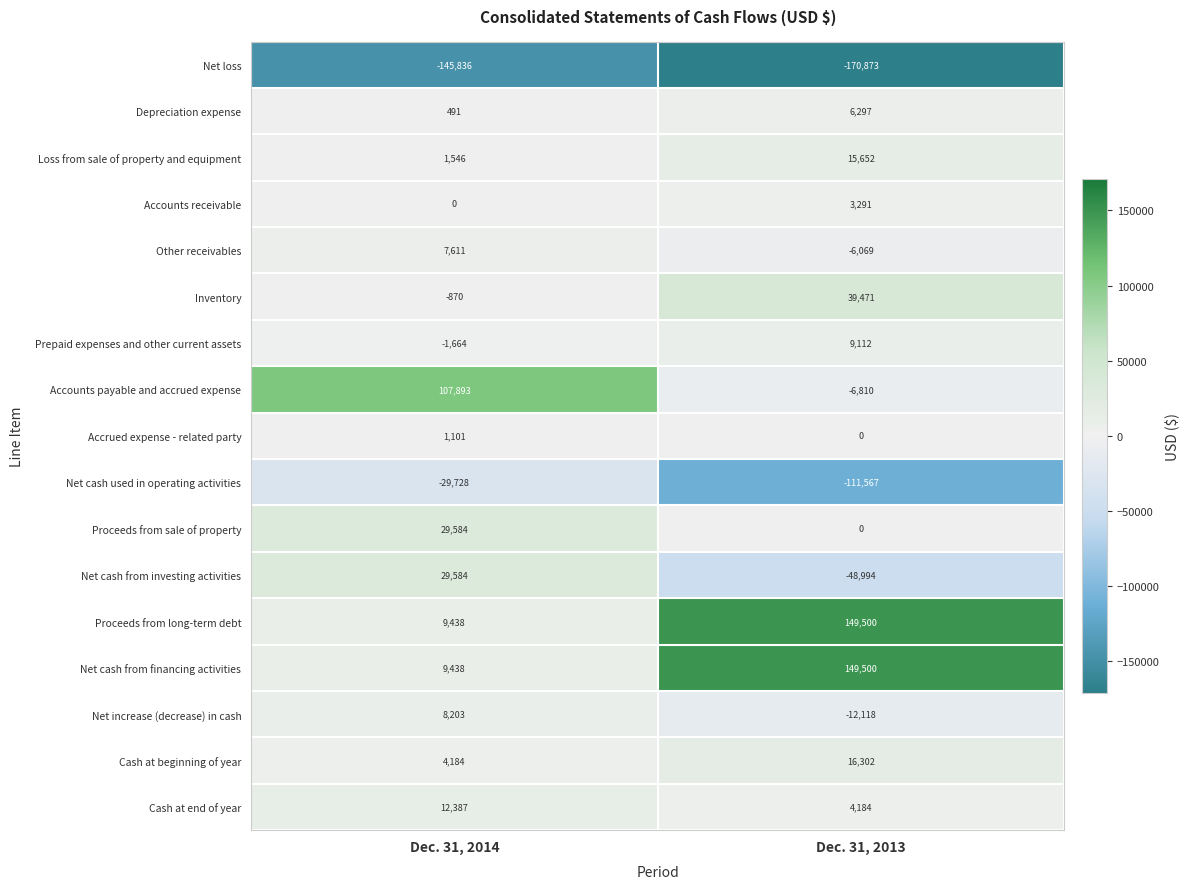

List the labels in order of Proceeds from long-term debt value, largest first.

Dec. 31, 2013, Dec. 31, 2014